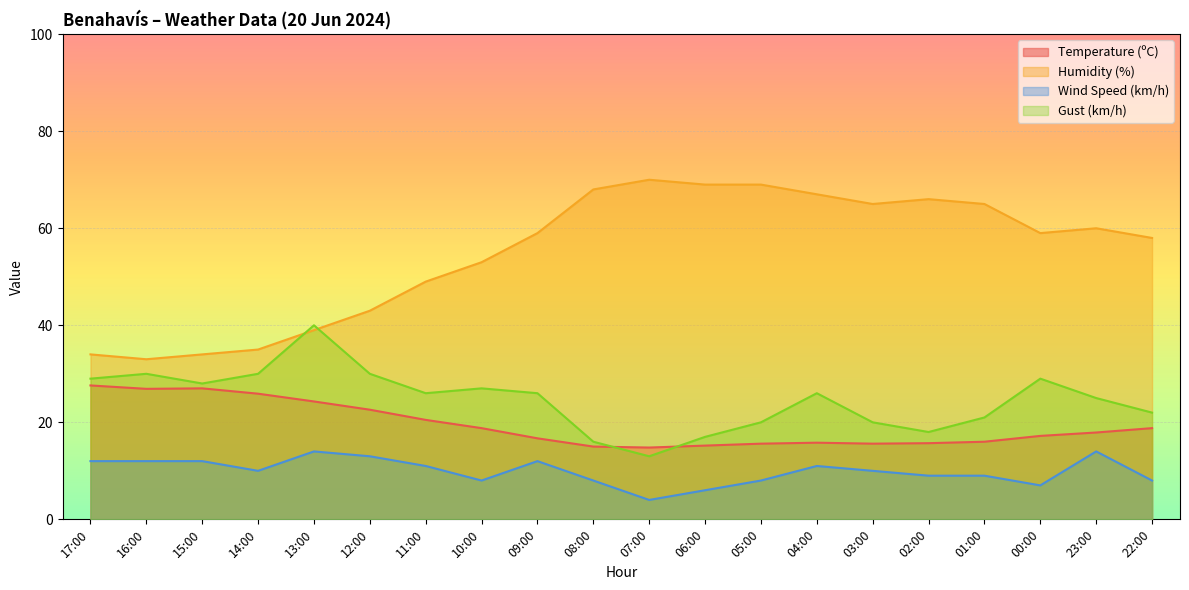

In Wind Speed (km/h), how many points are lower than both neighbors (excluding endpoints)?

4